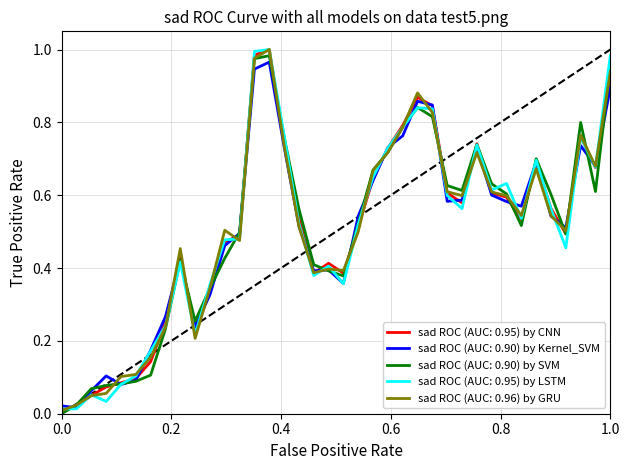

How many categories are shown in the chart?

38